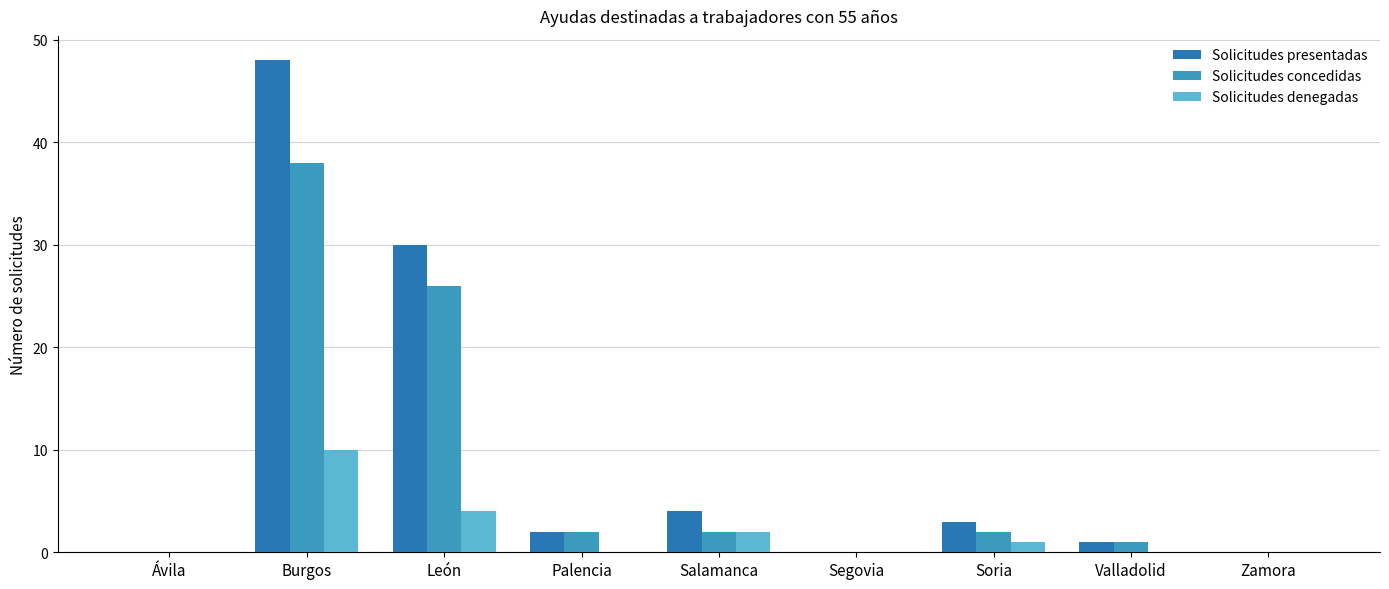

What is the spread (max minus min) of values at Salamanca?

2